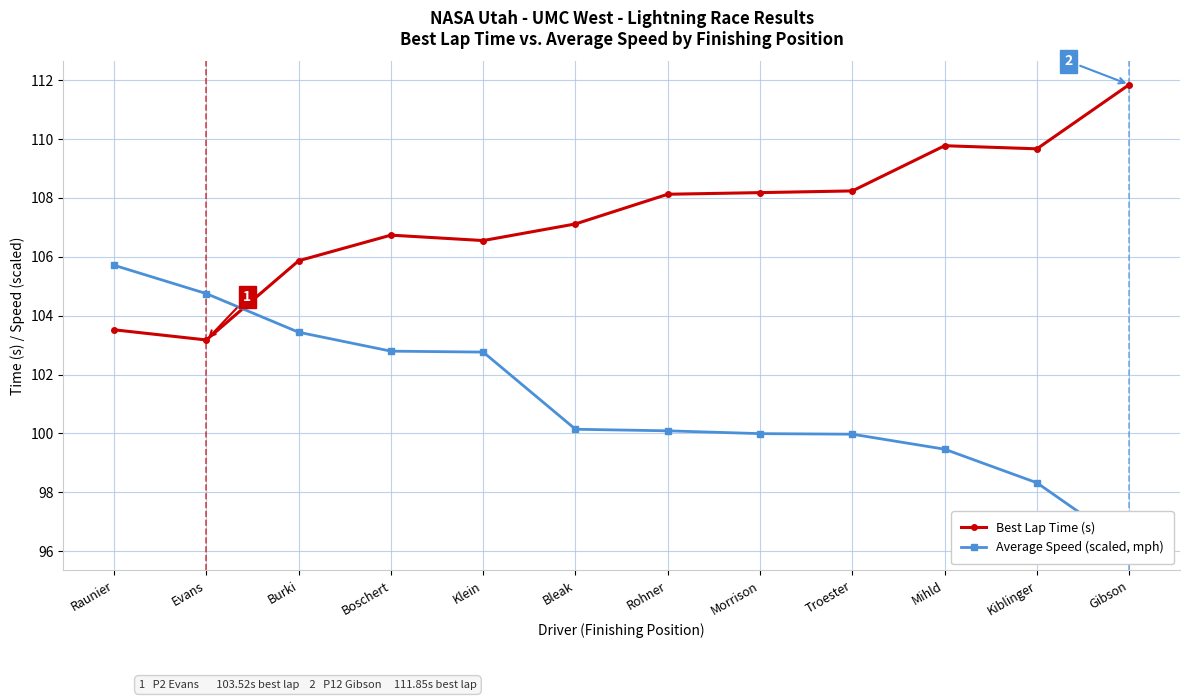

At which label does Best Lap Time (s) reach its peak?

Gibson